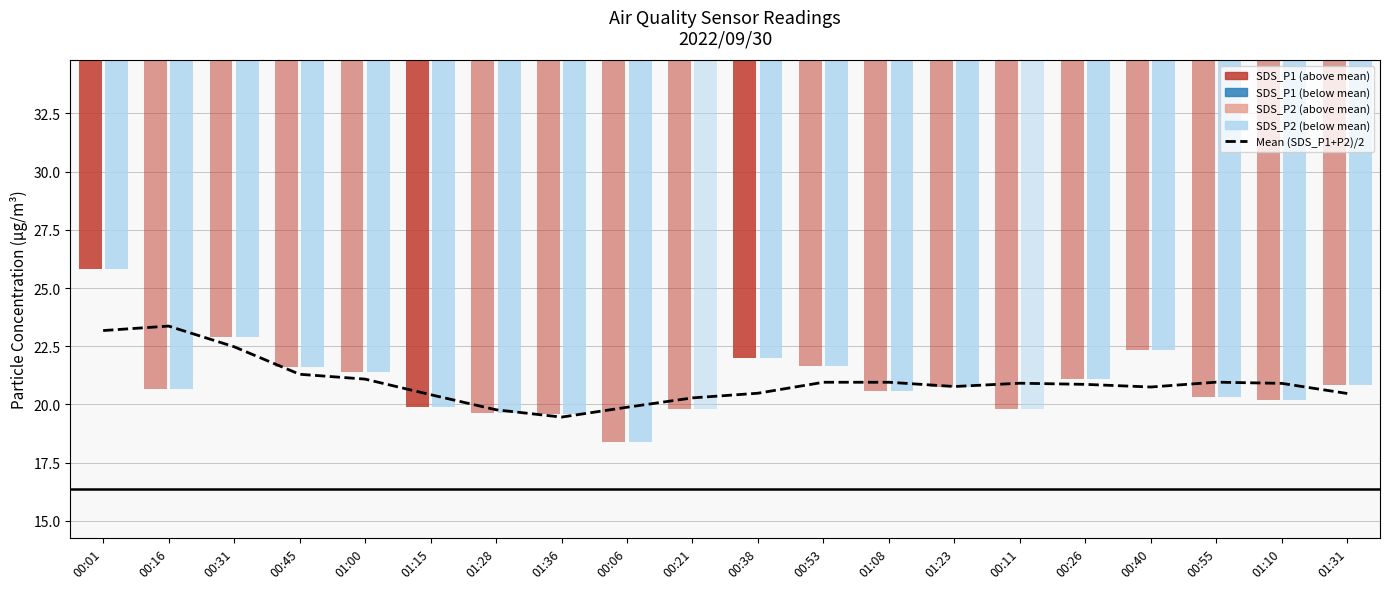

What is the label of the 18th bar from the right?

00:31